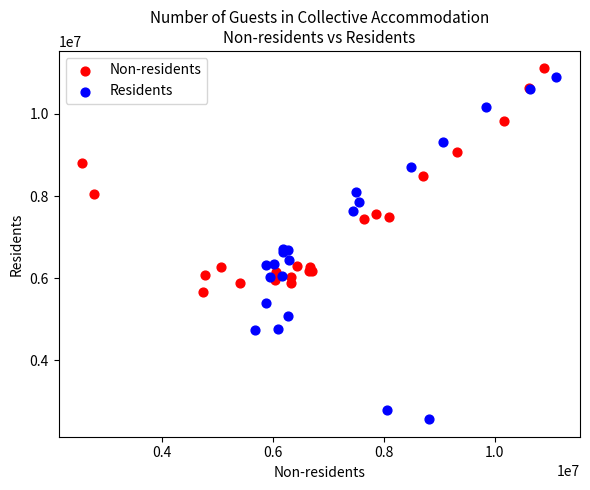

Which series contains the highest Y value?

Non-residents